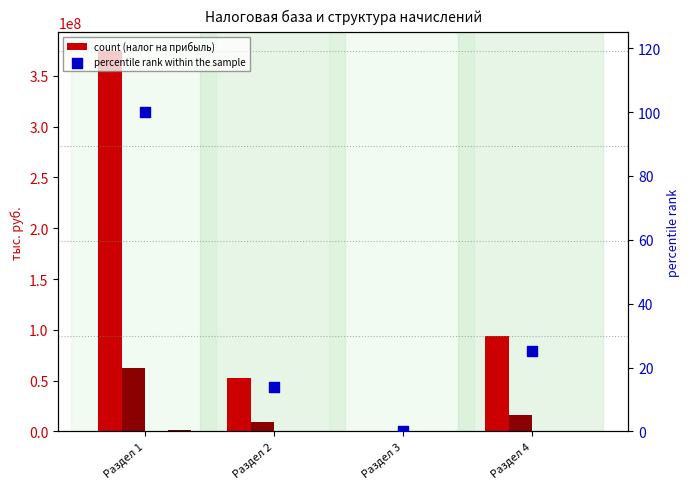

What is the total value across all series at Раздел 2?

61030812.0